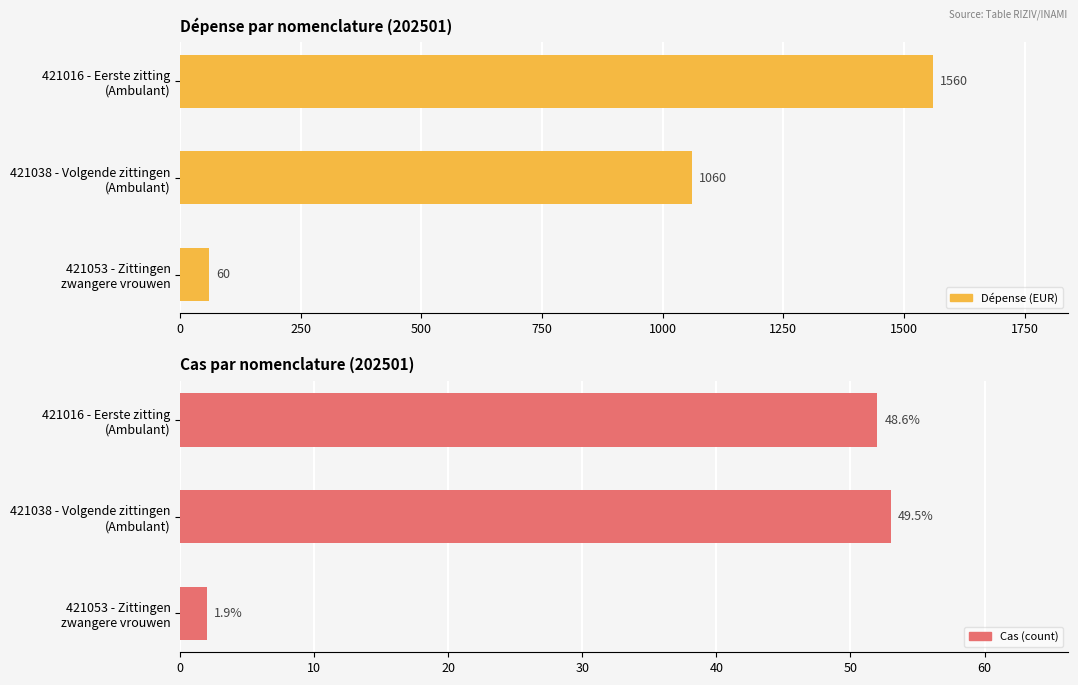

Between 421016 - Eerste zitting (Ambulant) and 421053 - Zittingen zwangere vrouwen, which series saw the biggest shift?

Dépense (EUR)